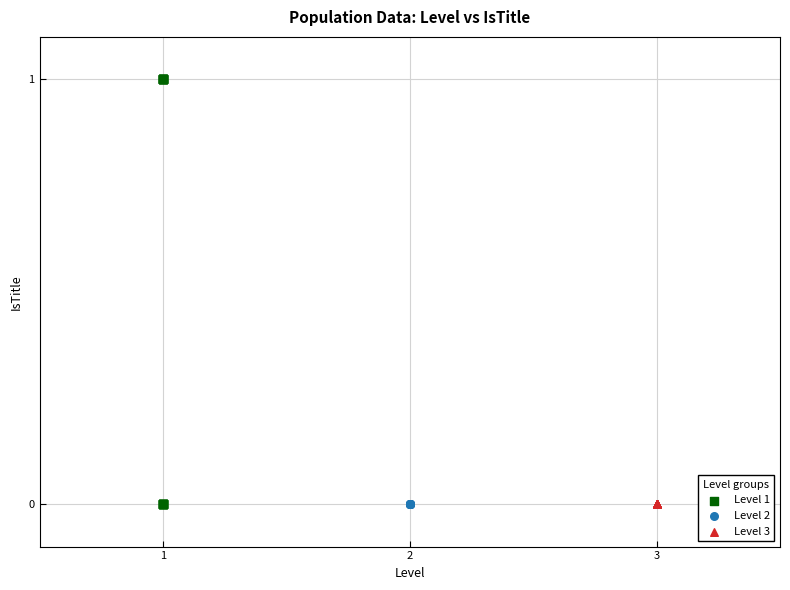

What are all the series names shown in the legend?

Level 1, Level 2, Level 3